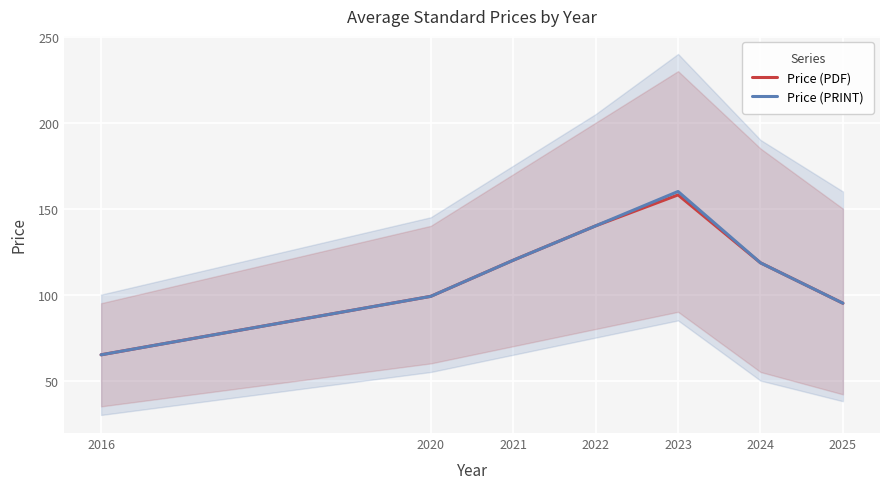

True or false: Price (PDF) has a value of 169.1 at 2025.

False